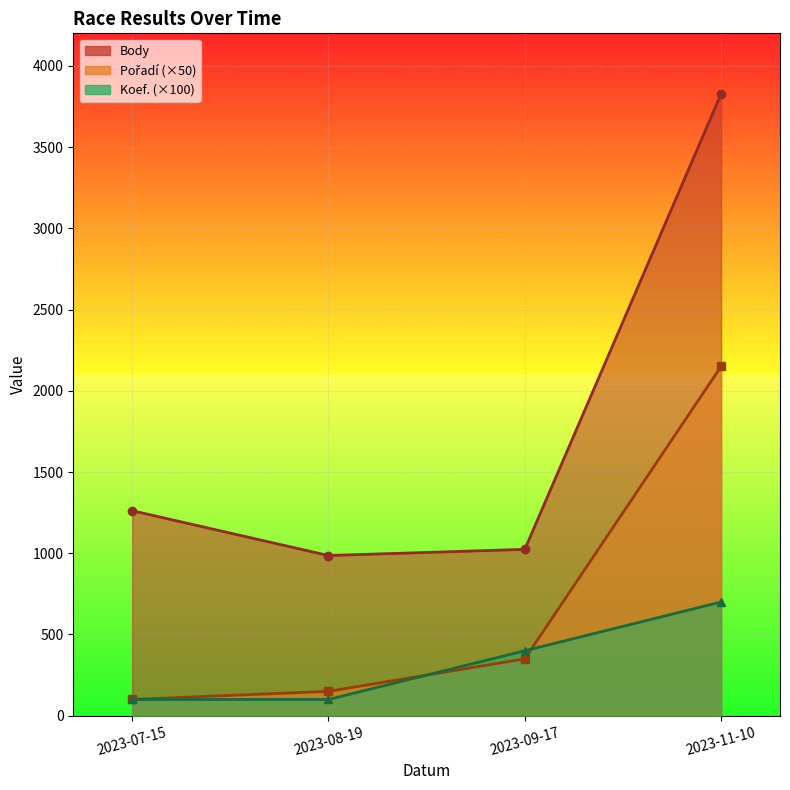

What is the label of the 1st point from the right?

2023-11-10